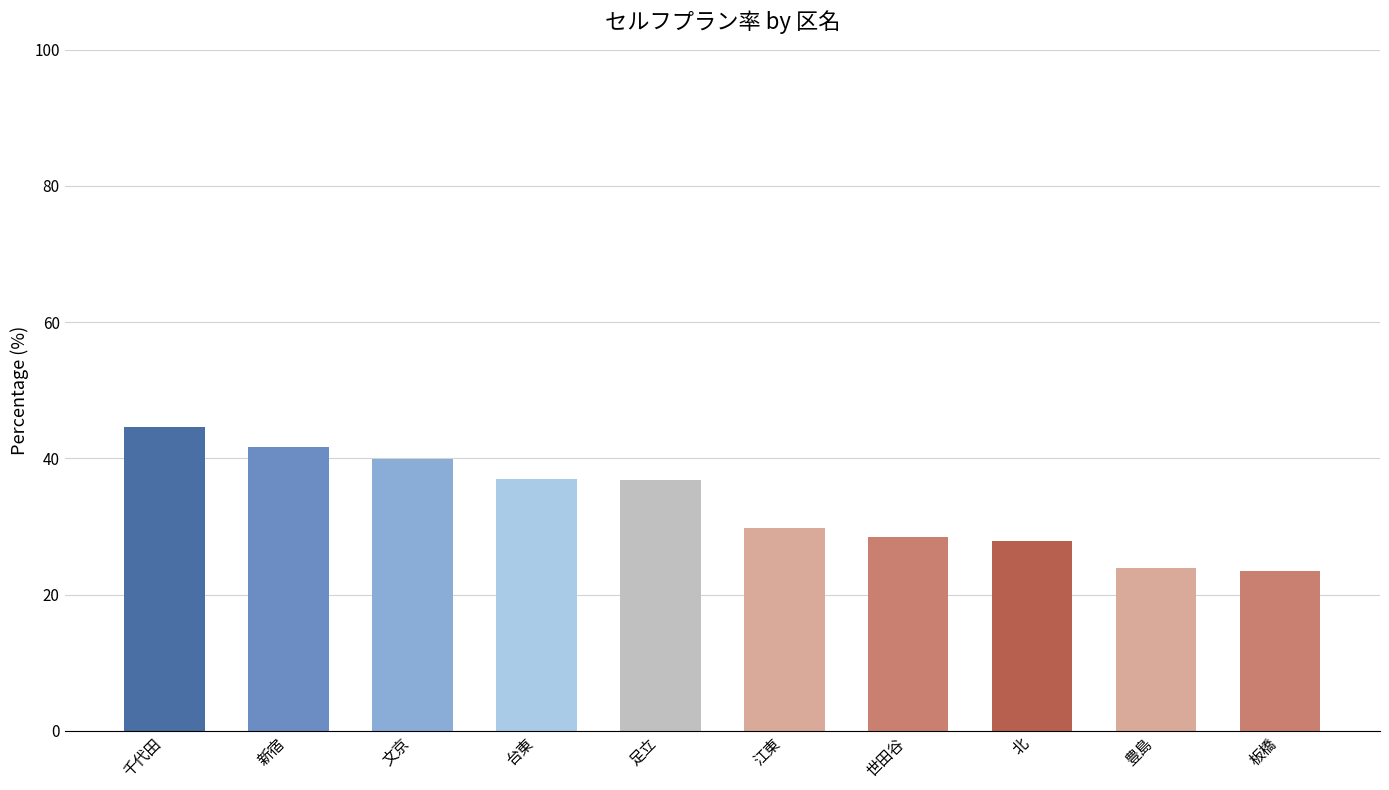

Reading left to right, list all the values displayed in this chart.

44.5	41.6	39.9	36.9	36.9	29.7	28.5	27.8	23.9	23.4